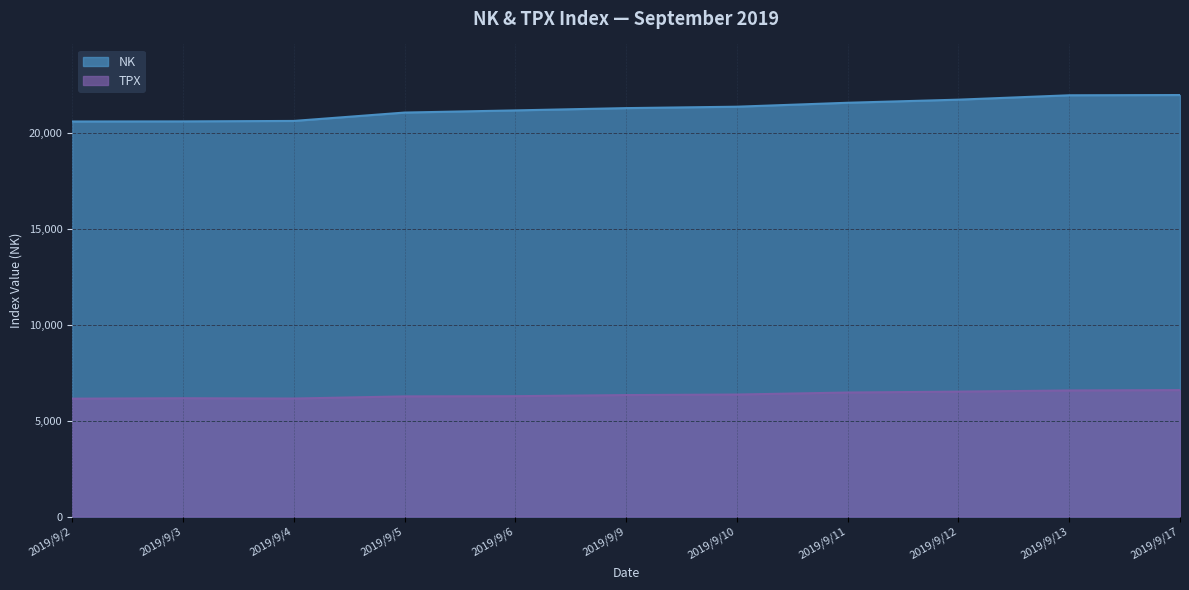

What is the highest value of the TPX series?

6600.4